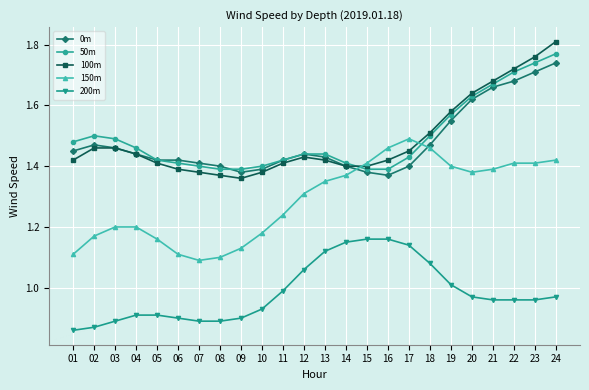

True or false: 50m has more than 0 interior local peaks.

True